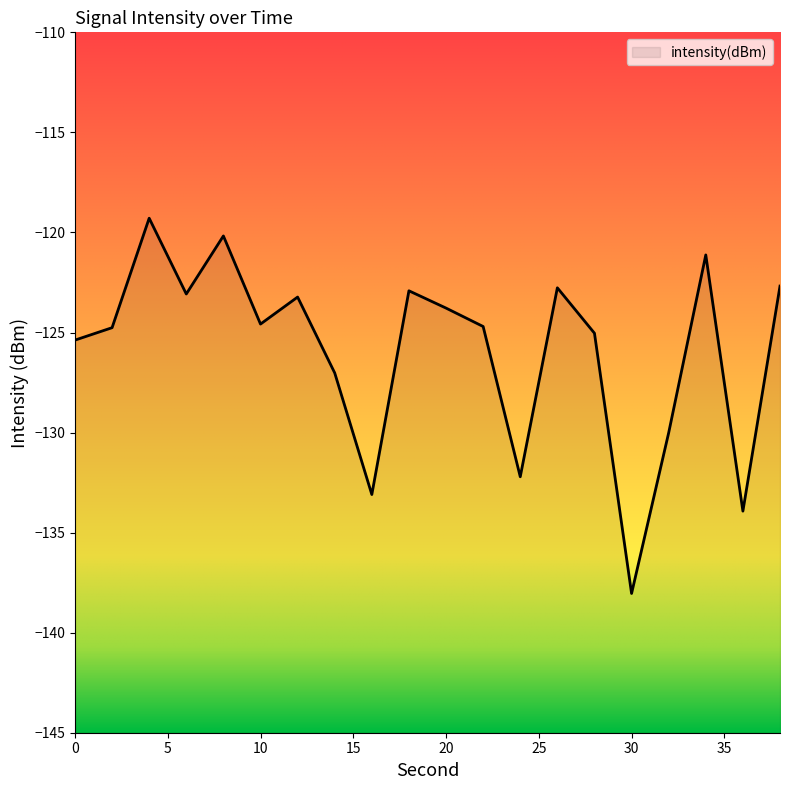

Reading right to left, what are all the values shown in this chart?

-122.7	-133.9	-121.1	-130.0	-138.0	-125.0	-122.8	-132.2	-124.7	-123.8	-122.9	-133.1	-127.0	-123.2	-124.6	-120.2	-123.1	-119.3	-124.8	-125.4